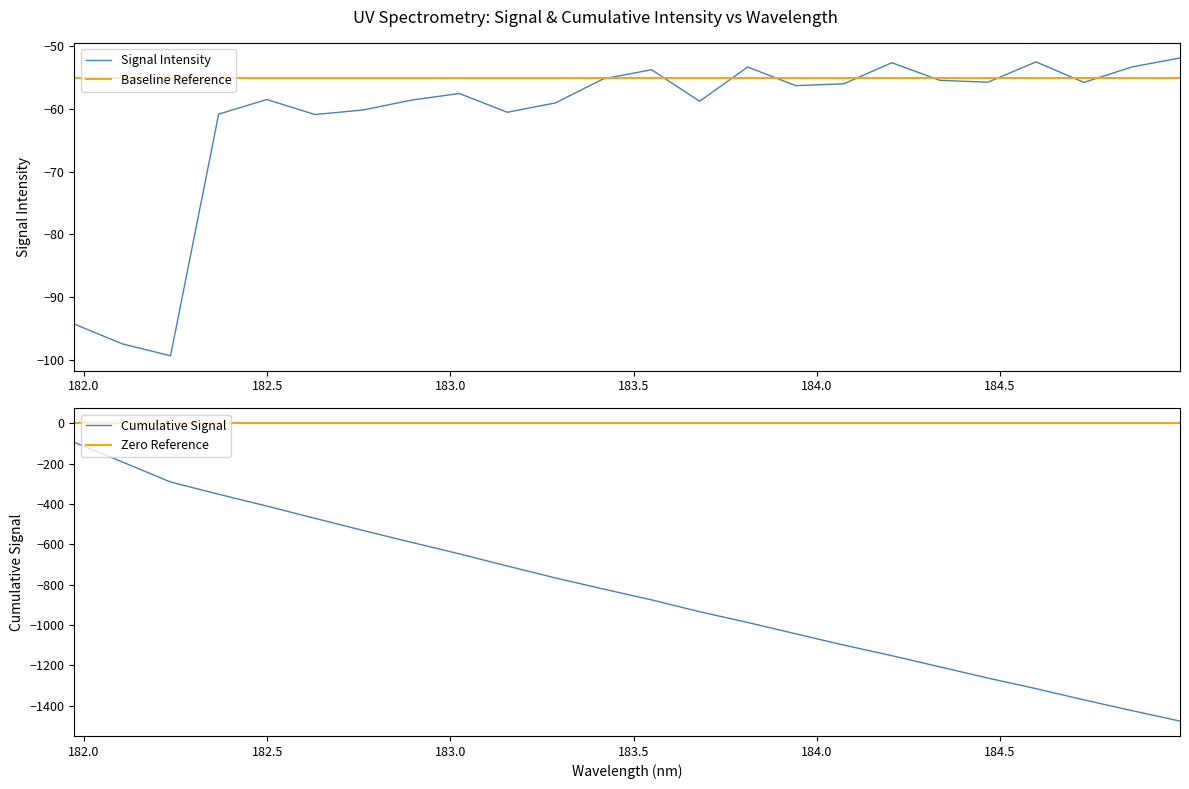

Is it true that the value at 22 is -55.7?

True